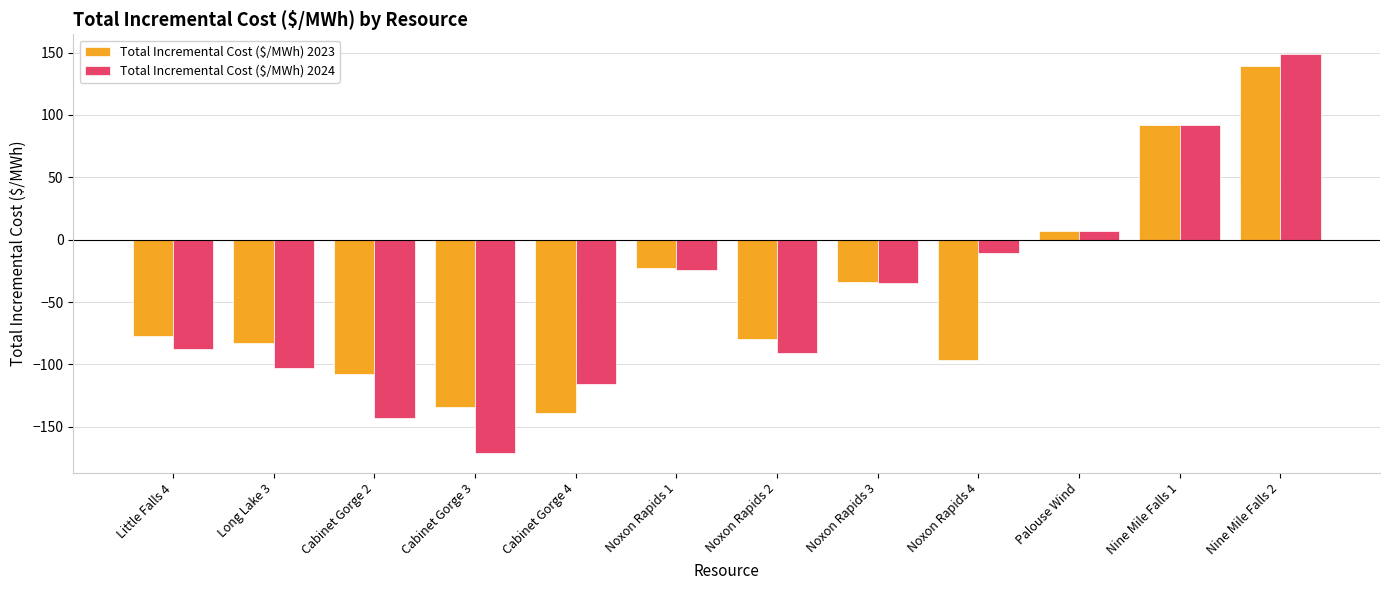

The value of Total Incremental Cost ($/MWh) 2024 at Cabinet Gorge 4 is -115.6. True or false?

True